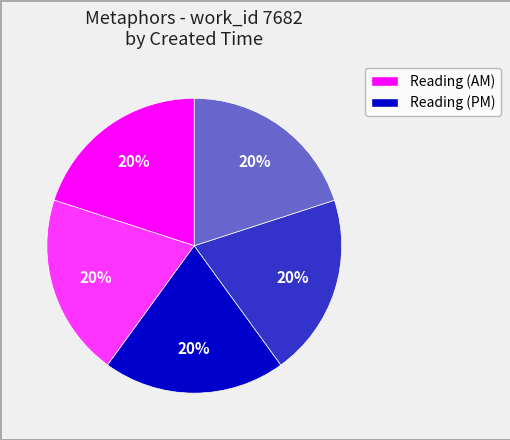

Is there any slice that represents more than half of the pie?

No